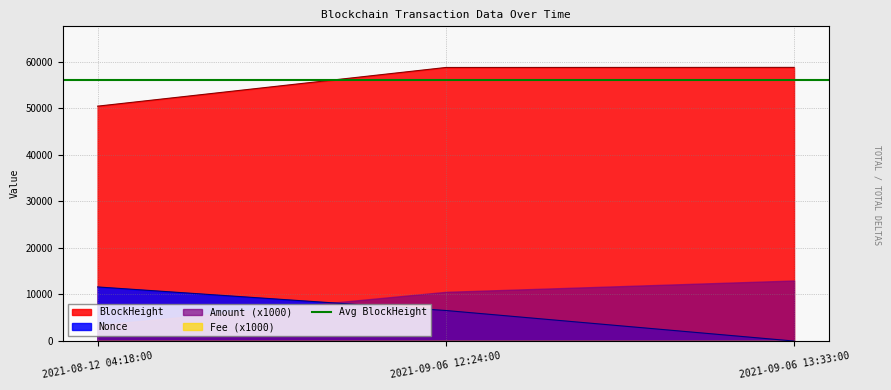

Which series has the largest range (max minus min)?

Nonce